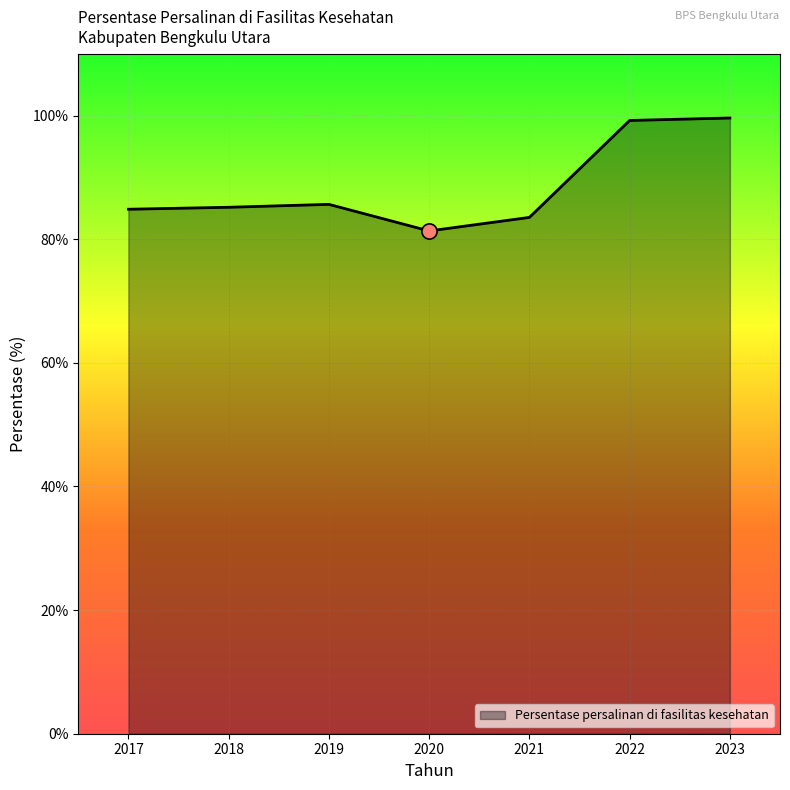

What is the change in value from 2022 to 2023?

+0.4